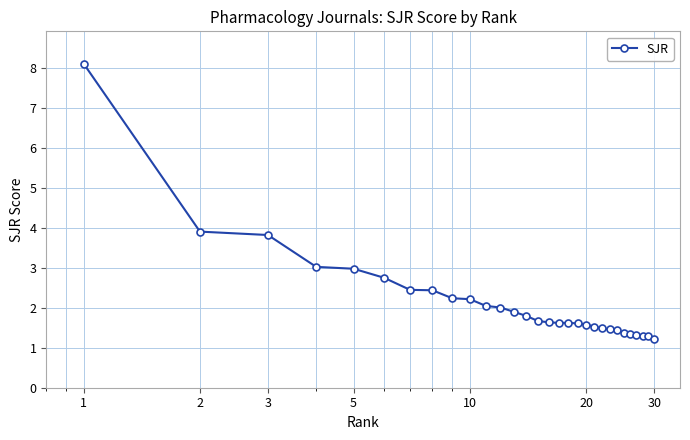

How many distinct data groups are displayed?

1